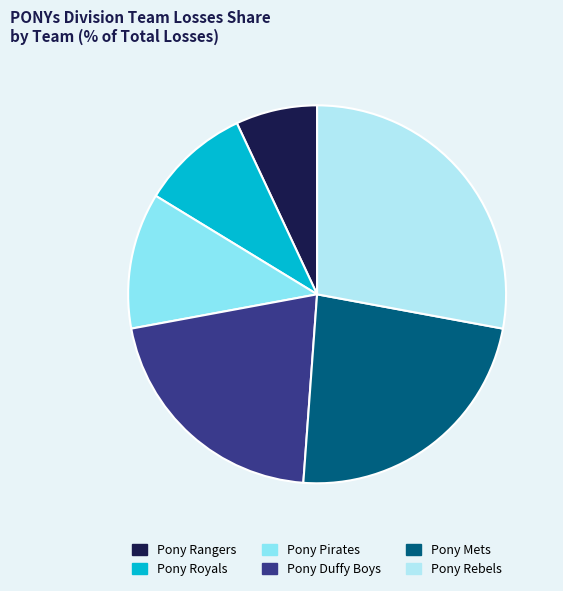

The Pony Royals slice represents 9% of the pie. True or false?

True